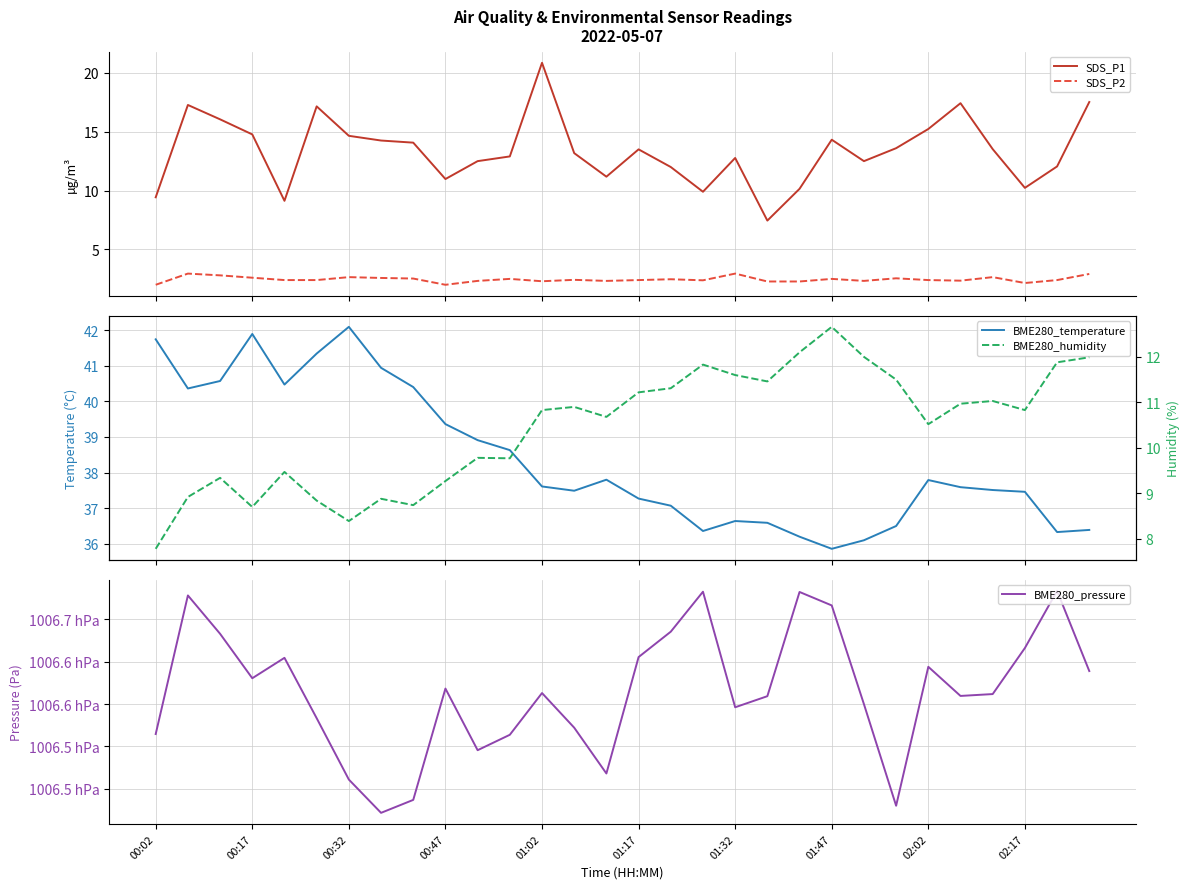

How many lines are shown in the chart?

5